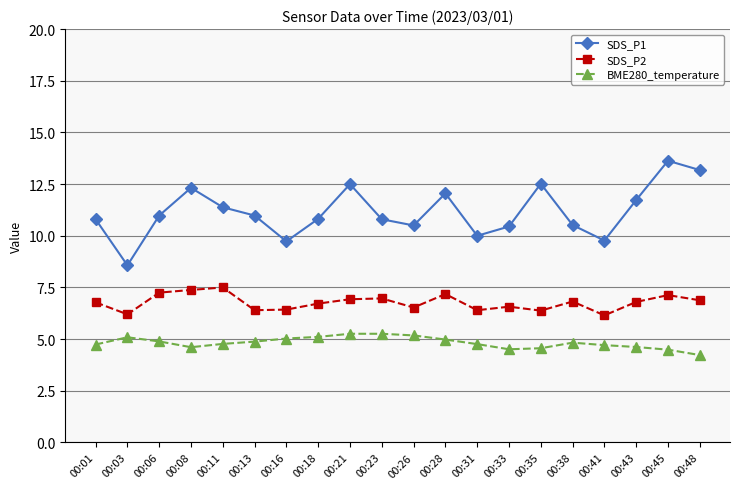

What are all the series names shown in the legend?

SDS_P1, SDS_P2, BME280_temperature